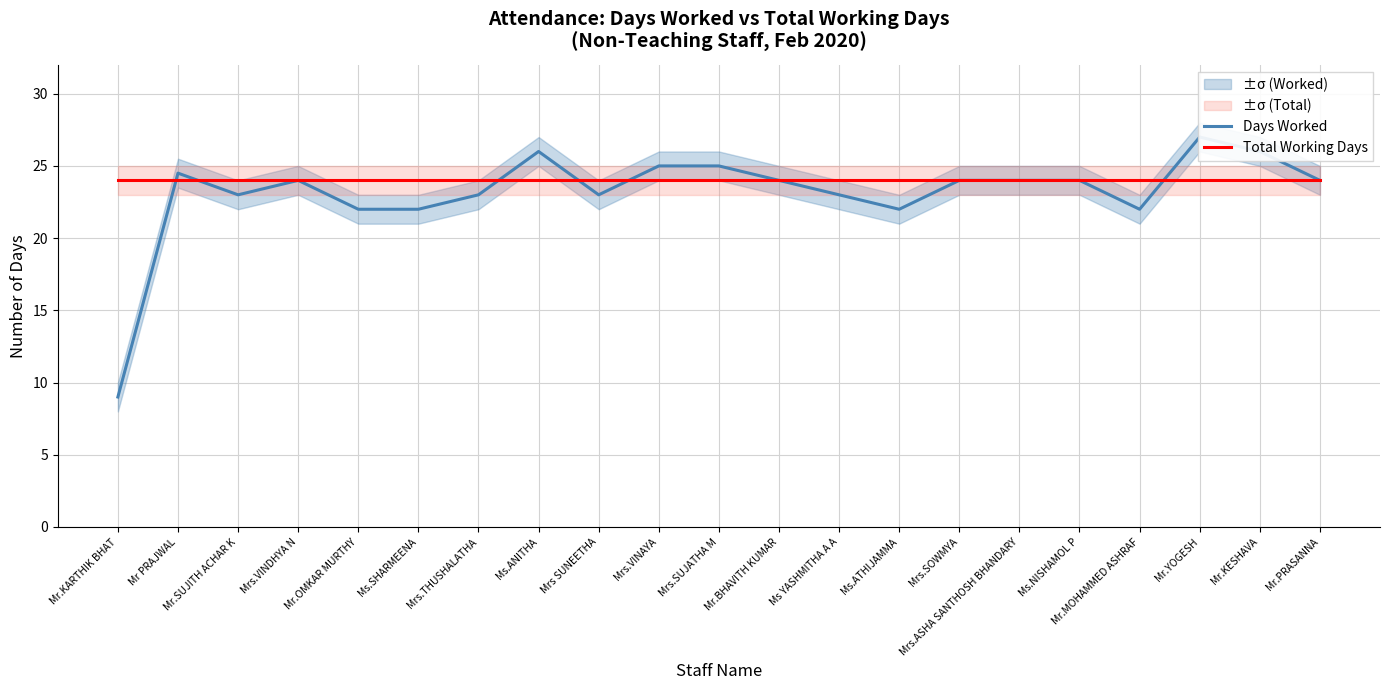

List the labels in order of Days Worked value, smallest first.

Mr.KARTHIK BHAT, Mr.OMKAR MURTHY, Ms.SHARMEENA, Ms.ATHIJAMMA, Mr.MOHAMMED ASHRAF, Mr.SUJITH ACHAR K, Mrs.THUSHALATHA, Mrs SUNEETHA, Ms YASHMITHA A A, Mrs.VINDHYA N, Mr.BHAVITH KUMAR, Mrs.SOWMYA, Mrs.ASHA SANTHOSH BHANDARY, Ms.NISHAMOL P, Mr.PRASANNA, Mr PRAJWAL, Mrs.VINAYA, Mrs.SUJATHA M, Ms.ANITHA, Mr.KESHAVA, Mr.YOGESH